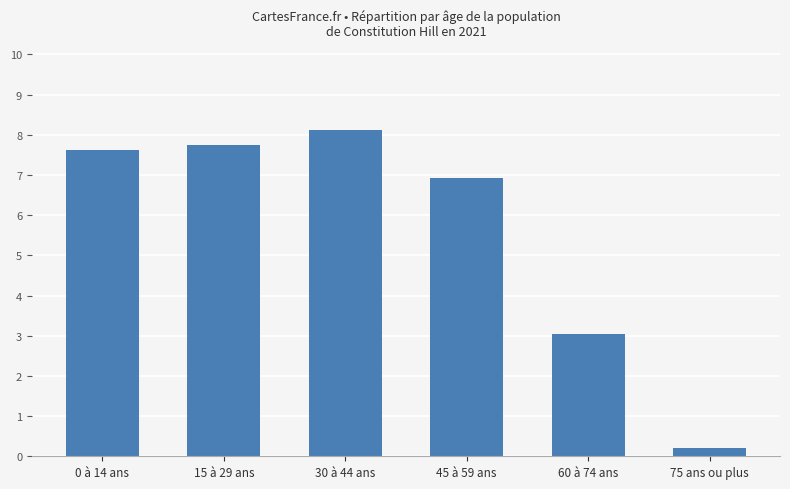

Approximately how many times larger is the value at 0 à 14 ans compared to 30 à 44 ans?

0.9